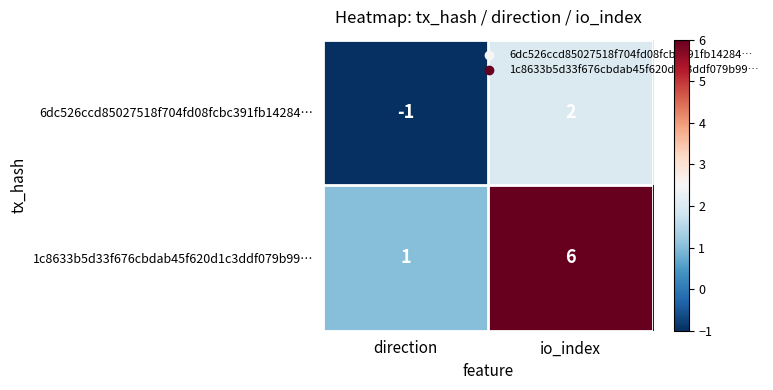

What is the difference between the highest and lowest values at direction?

2